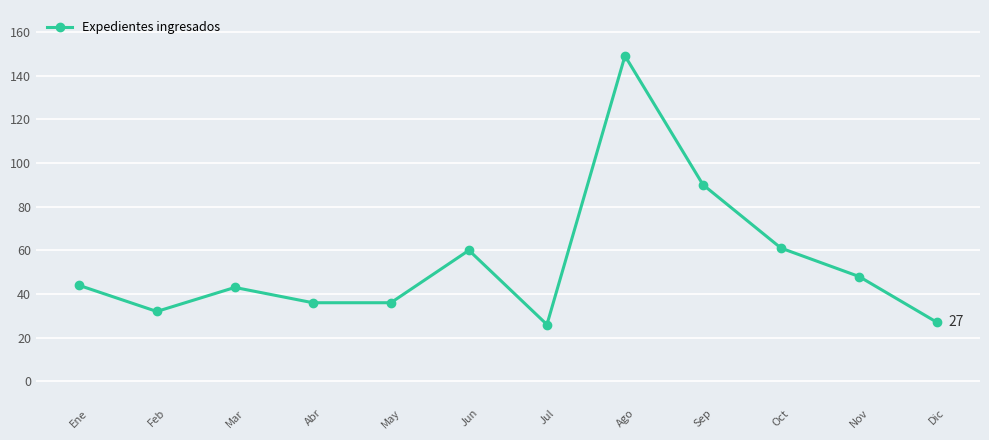

What is the difference between the values at Ene and Mar?

1